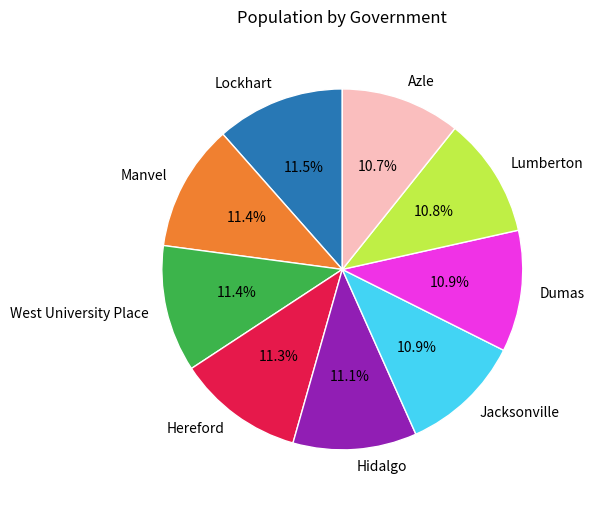

How much of the chart is everything except West University Place?

88.6%